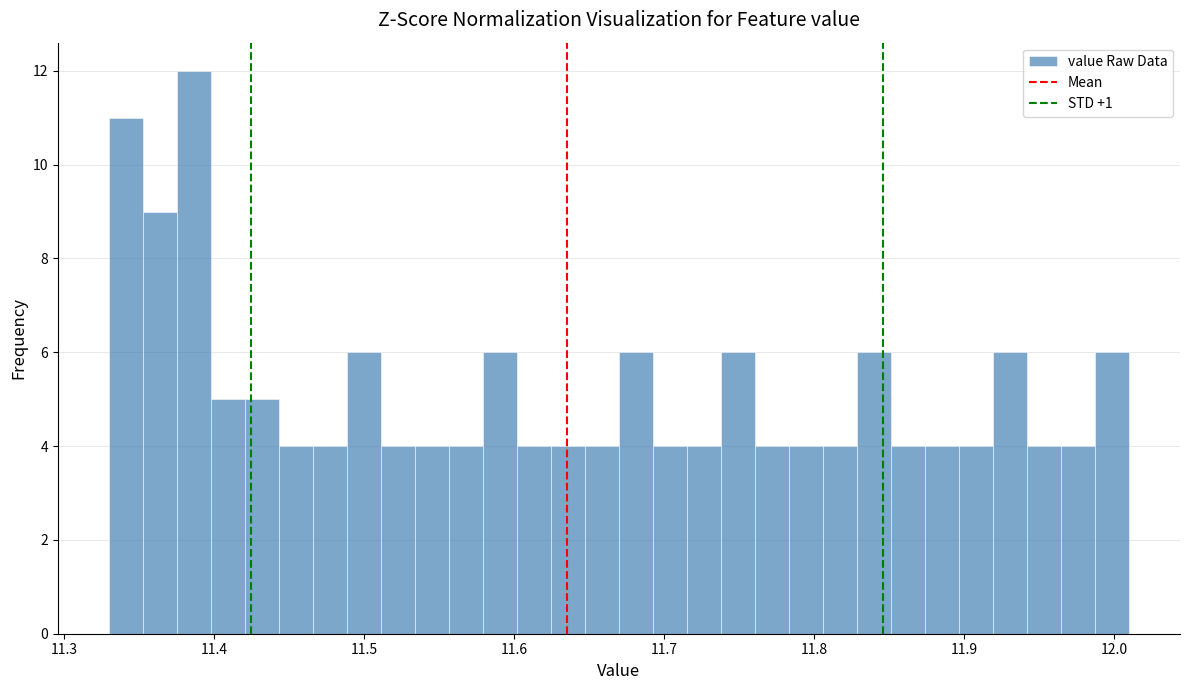

Read against the x-axis, roughly where is the centre of the tallest bar?

11.39